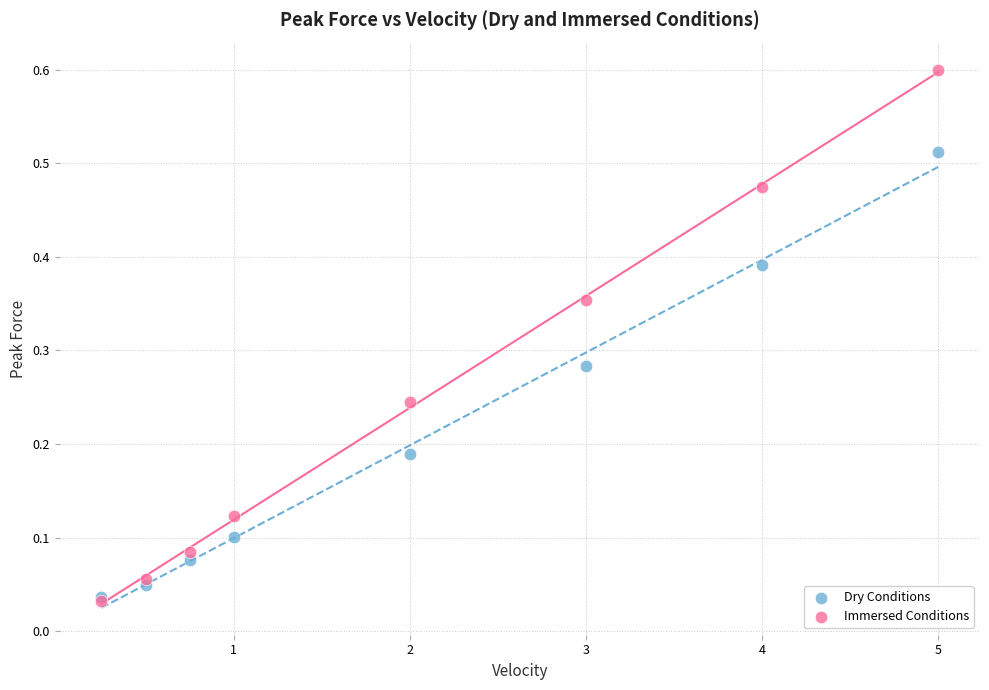

Which series contains the highest Y value?

Immersed Conditions